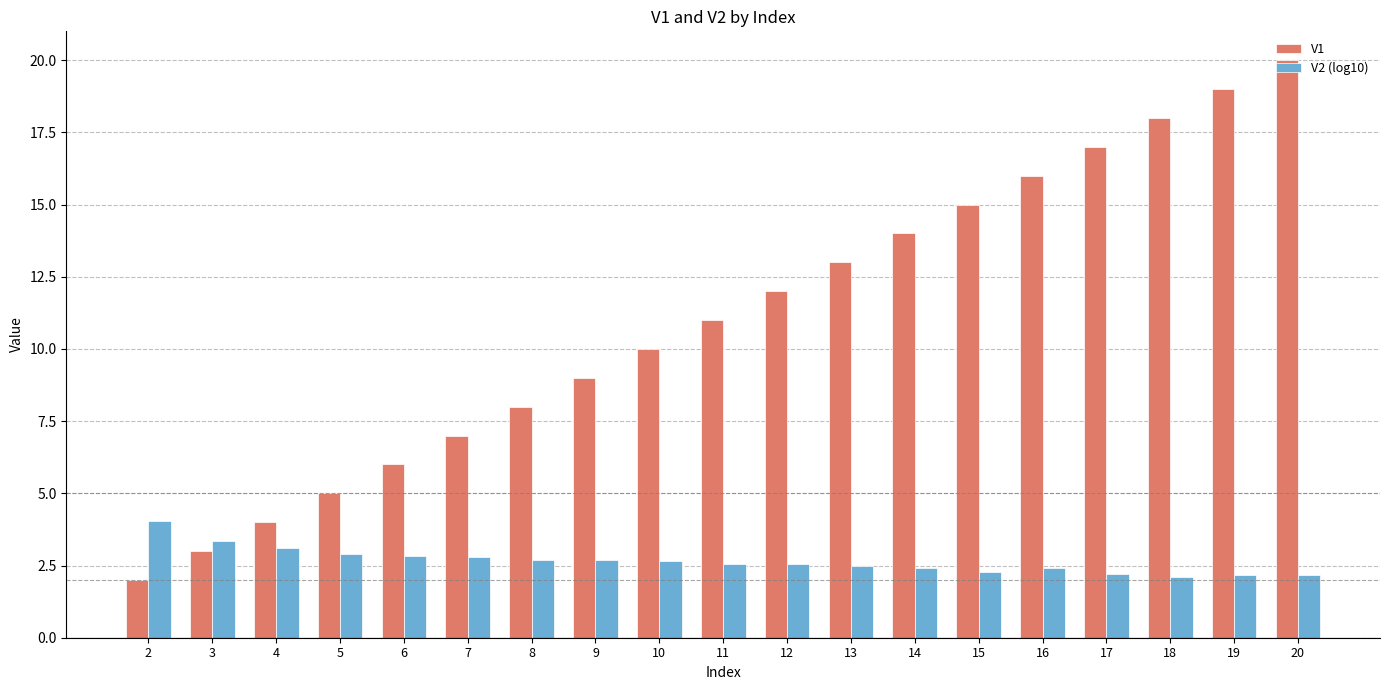

Is the value of V2 (log10) at 11 greater than the value of V1 at 2?

Yes